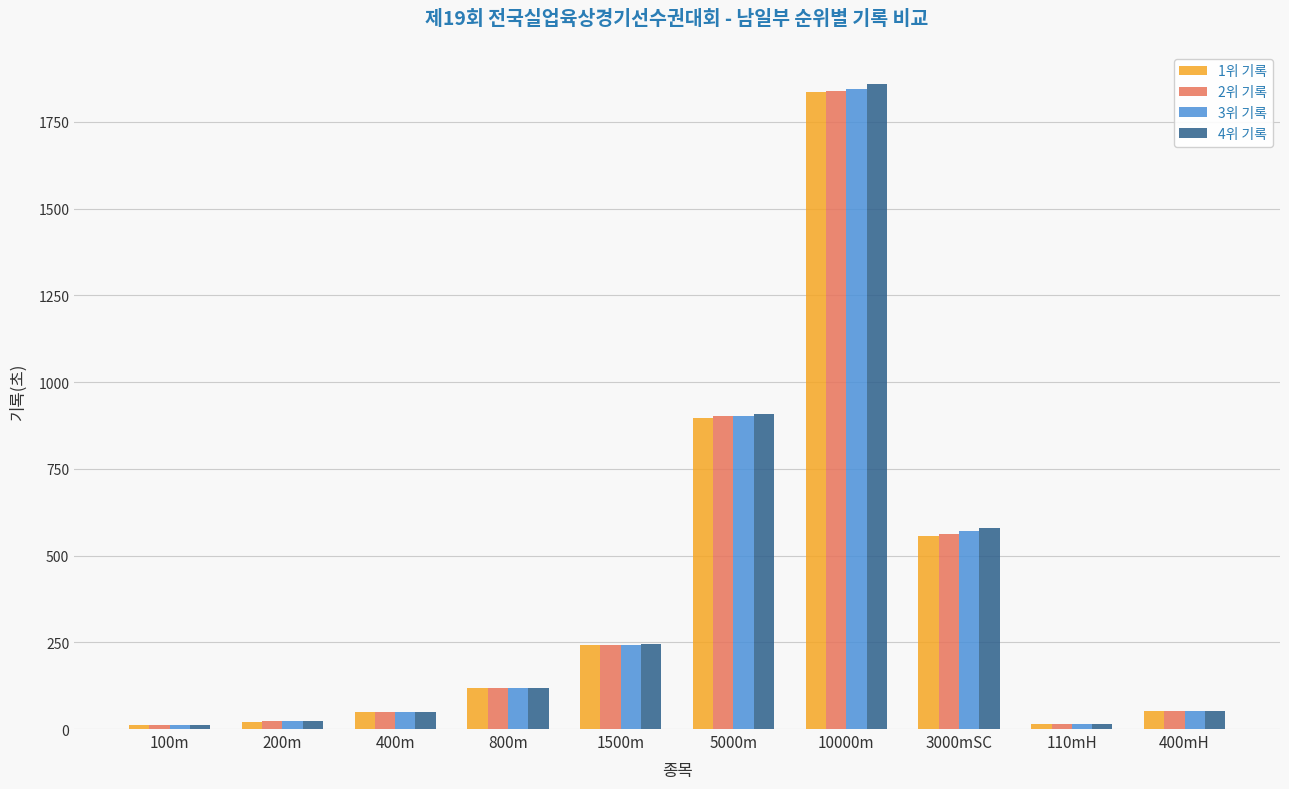

How many groups of bars are there?

10